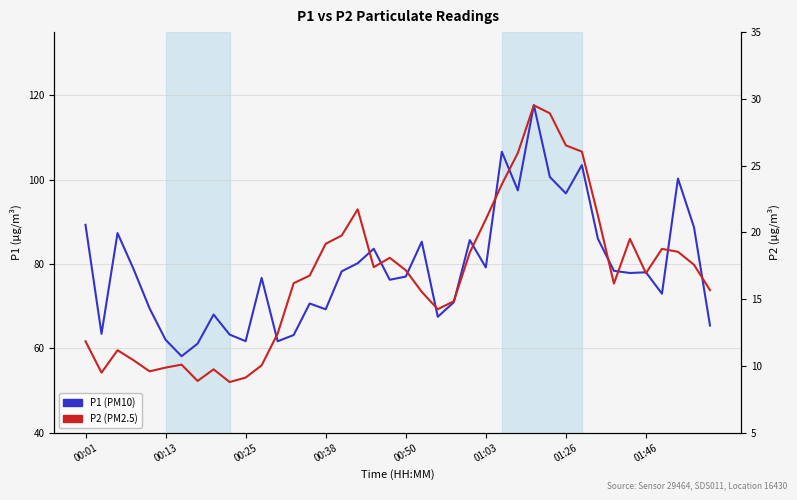

Rank the series at 00:50 from lowest to highest value.

P2 (PM2.5), P1 (PM10)